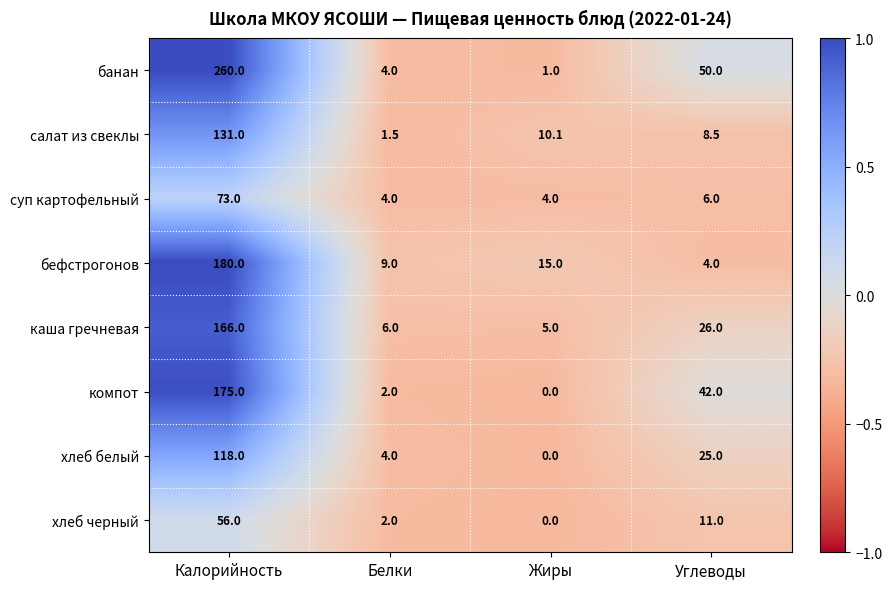

Which series has the widest spread of values?

банан